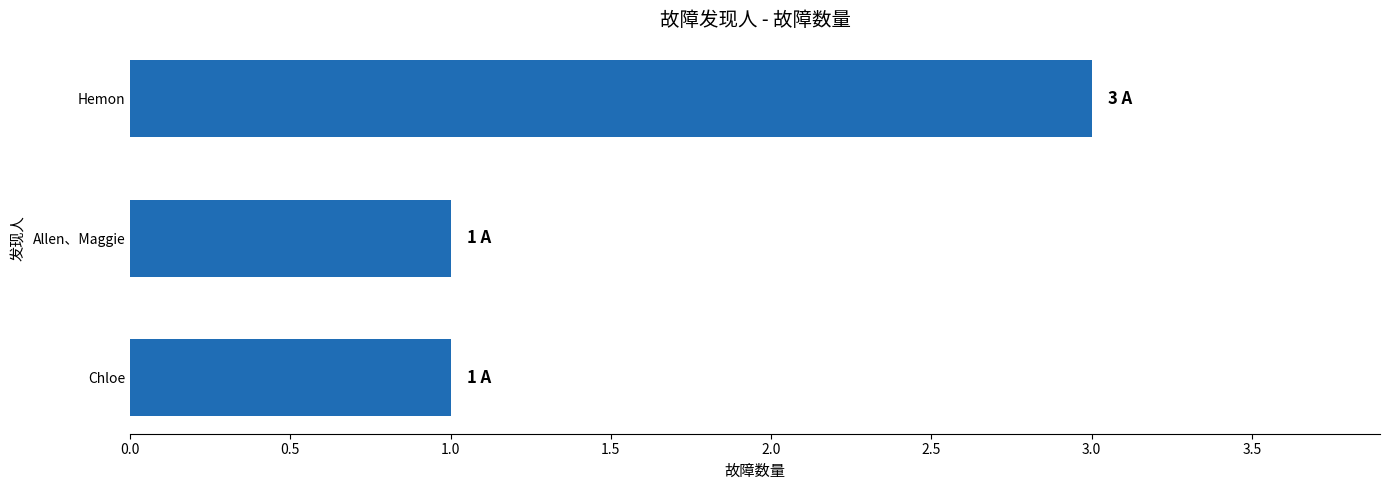

Are the bars grouped side by side (vs. stacked)?

No